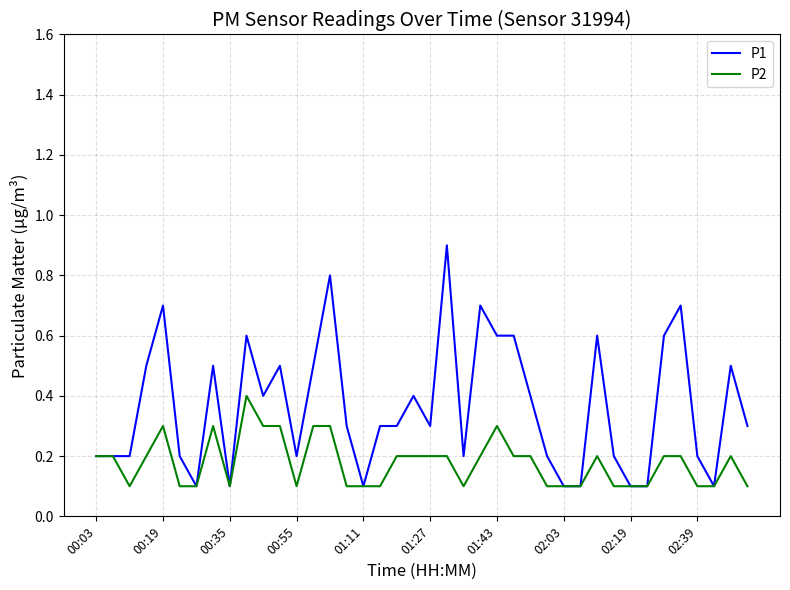

Does the chart display data point markers on the line(s)?

No